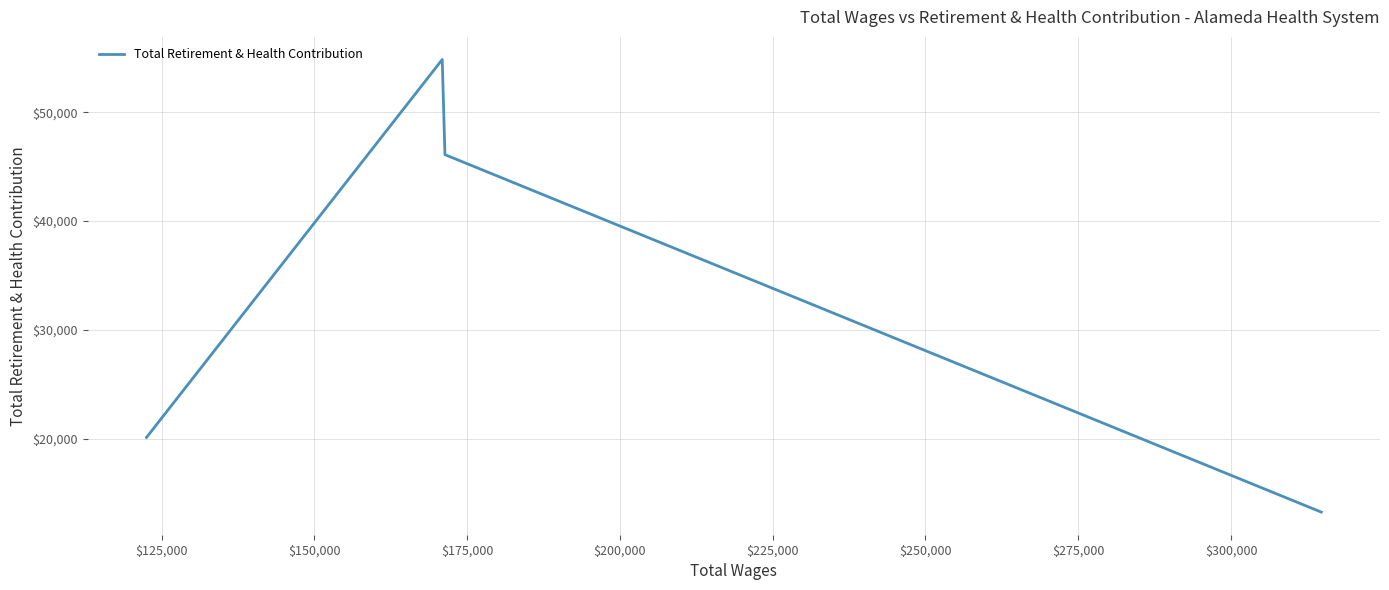

Does the chart have visible grid lines?

Yes